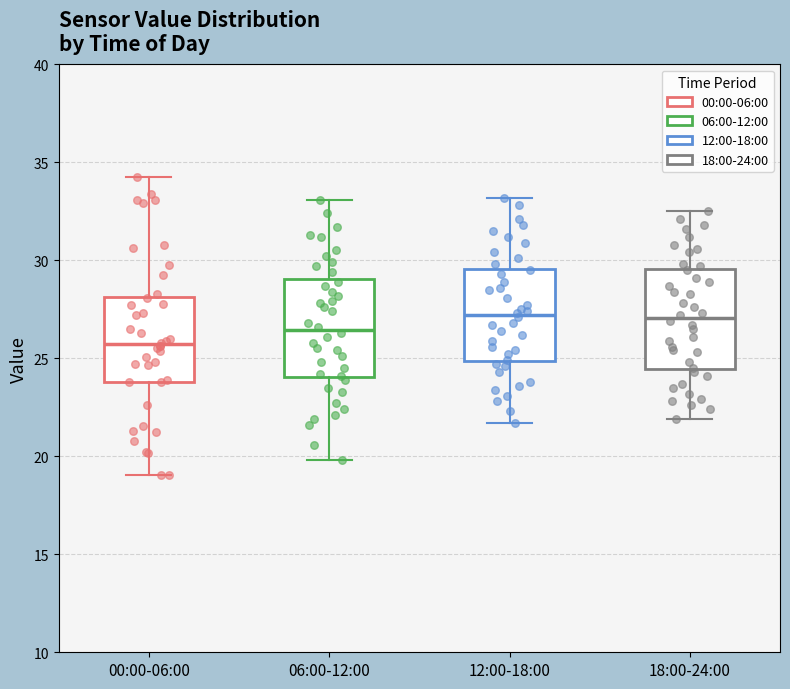

Reading left to right, transcribe this box plot: for each box, give where its median line is, the range the box spans, and where its two whiskers end, as read against the y-axis. The values are not printed on the chart, so give them approximately, as read against the axis.

00:00-06:00: median 25.5, box 24.0 to 28.0, whiskers 19.0 to 34.0
06:00-12:00: median 26.5, box 24.0 to 29.0, whiskers 20.0 to 33.0
12:00-18:00: median 27.0, box 25.0 to 29.5, whiskers 21.5 to 33.0
18:00-24:00: median 27.0, box 24.5 to 29.5, whiskers 22.0 to 32.5